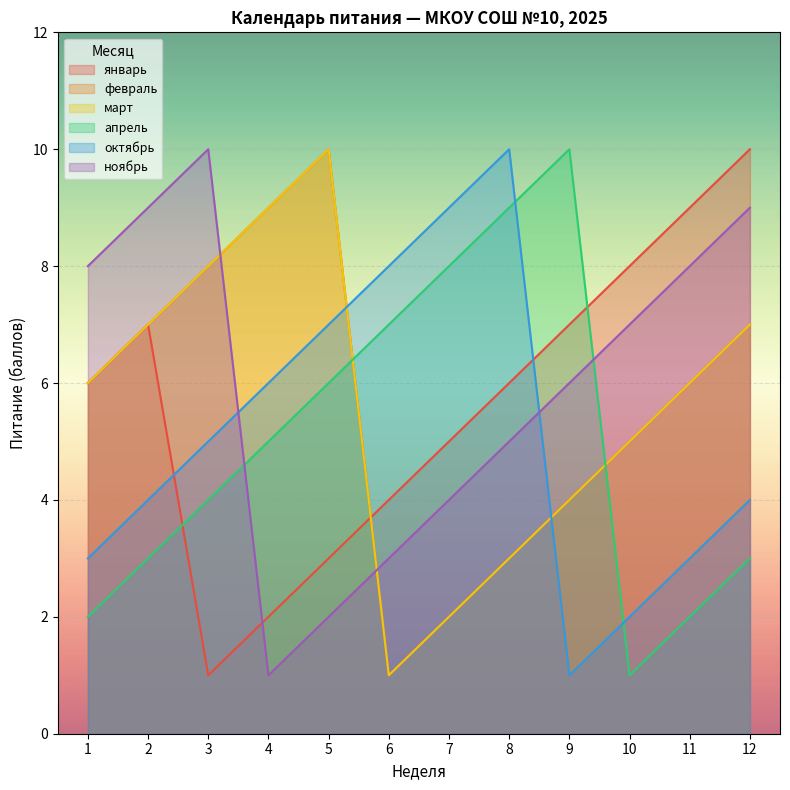

Which series has the widest spread of values?

январь